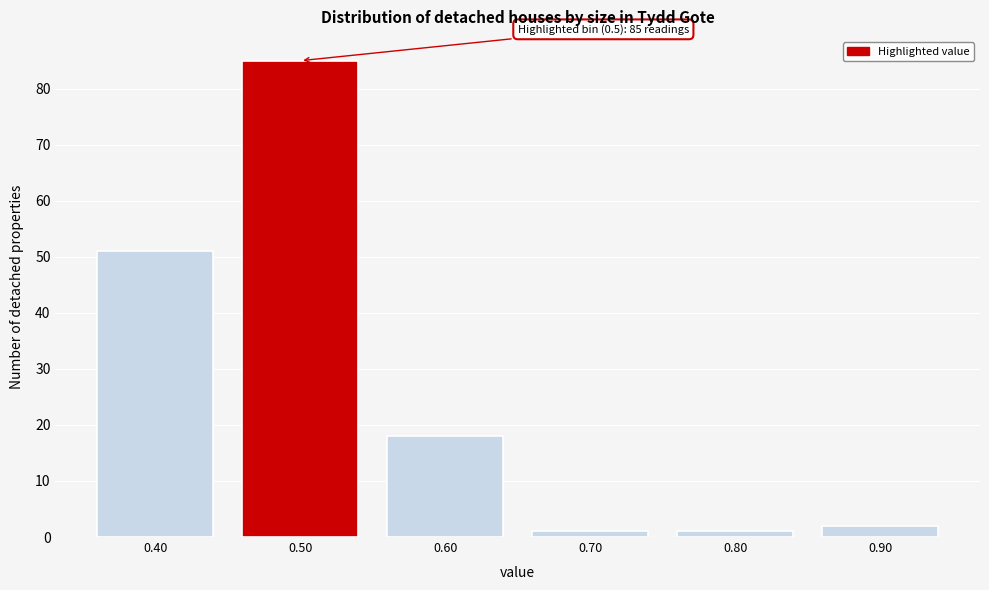

Reading left to right, transcribe all the data shown in this chart.

51	85	18	1	1	2